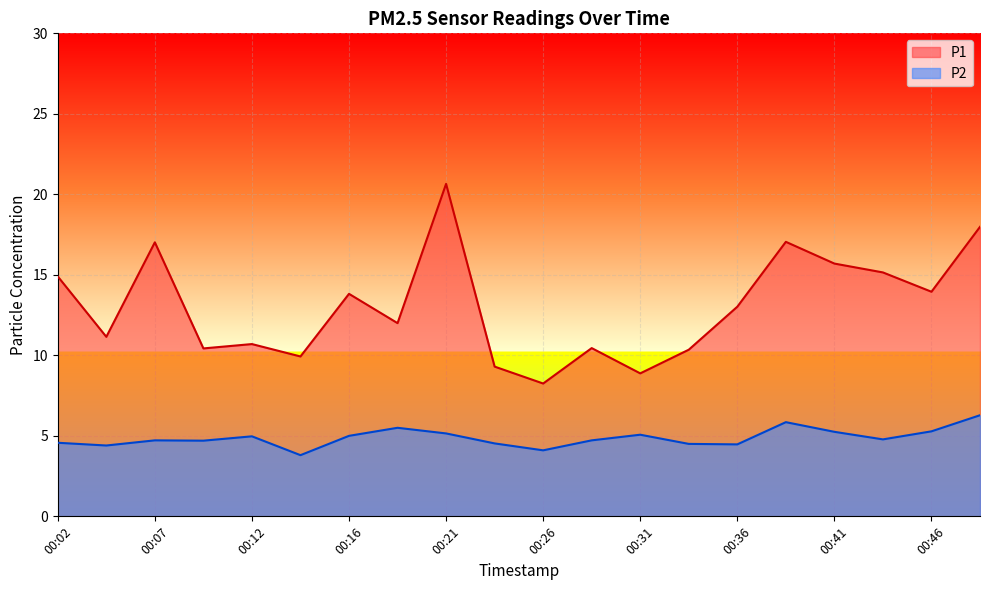

At which category does P2 reach its first local peak?

00:07